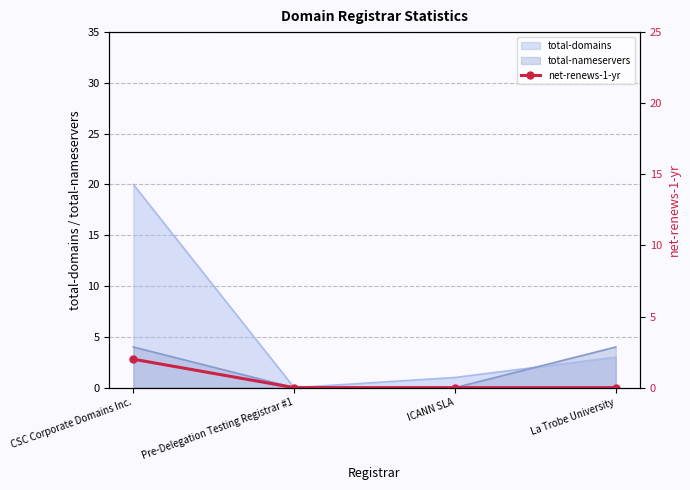

How many lines are shown in the chart?

1